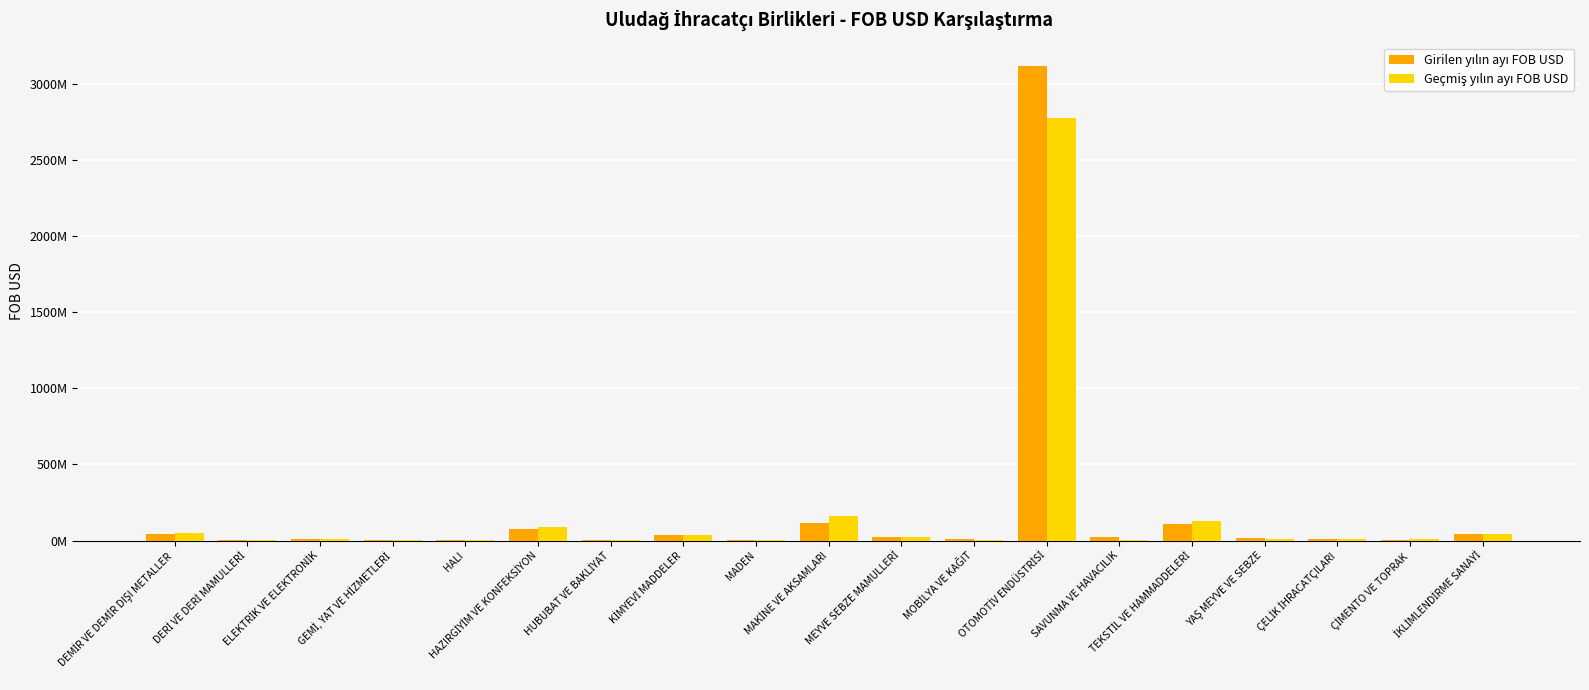

Reading left to right, list all the values displayed in this chart.

Girilen yılın ayı FOB USD: DEMİR VE DEMİR DIŞI METALLER=44424540.3	DERİ VE DERİ MAMULLERİ=967172.3	ELEKTRİK VE ELEKTRONİK=11136078.1	GEMİ, YAT VE HİZMETLERİ=248657.9	HALI=1847676.0	HAZIRGİYİM VE KONFEKSİYON=75993242.4	HUBUBAT VE BAKLİYAT=2055066.5	KİMYEVİ MADDELER=35864938.2	MADEN=2469125.8	MAKİNE VE AKSAMLARI=115280861.3	MEYVE SEBZE MAMULLERİ=25742103.9	MOBİLYA VE KAĞIT=6831661.2	OTOMOTİV ENDÜSTRİSİ=3113240731.7	SAVUNMA VE HAVACILIK=25970776.1	TEKSTİL VE HAMMADDELERİ=107655979.8	YAŞ MEYVE VE SEBZE=13439224.1	ÇELİK İHRACATÇILARI=12676669.6	ÇİMENTO VE TOPRAK=1431171.5	İKLİMLENDİRME SANAYİ=39791000.2
Geçmiş yılın ayı FOB USD: DEMİR VE DEMİR DIŞI METALLER=46343827.4	DERİ VE DERİ MAMULLERİ=880994.7	ELEKTRİK VE ELEKTRONİK=11400614.8	GEMİ, YAT VE HİZMETLERİ=194931.0	HALI=1005347.5	HAZIRGİYİM VE KONFEKSİYON=88549793.4	HUBUBAT VE BAKLİYAT=2709701.8	KİMYEVİ MADDELER=34265709.6	MADEN=2968567.1	MAKİNE VE AKSAMLARI=157767561.6	MEYVE SEBZE MAMULLERİ=26281052.2	MOBİLYA VE KAĞIT=5659109.3	OTOMOTİV ENDÜSTRİSİ=2770589993.8	SAVUNMA VE HAVACILIK=6382705.3	TEKSTİL VE HAMMADDELERİ=126908126.2	YAŞ MEYVE VE SEBZE=12118545.9	ÇELİK İHRACATÇILARI=8216944.2	ÇİMENTO VE TOPRAK=7864320.4	İKLİMLENDİRME SANAYİ=41935891.0